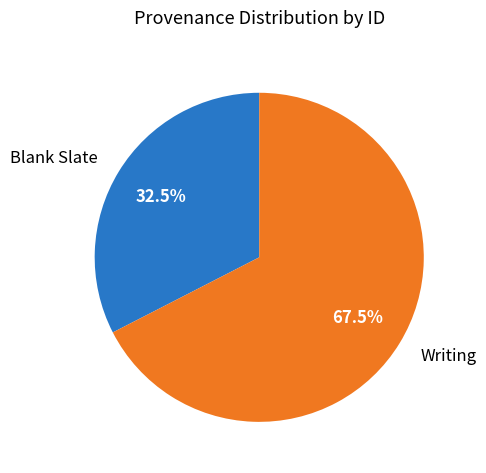

How many segments does this pie chart have?

2